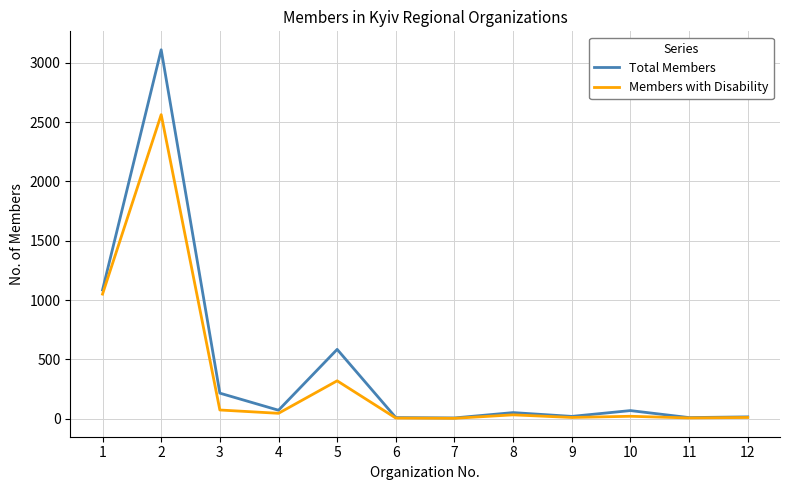

Is this an area chart (filled region under the line)?

No